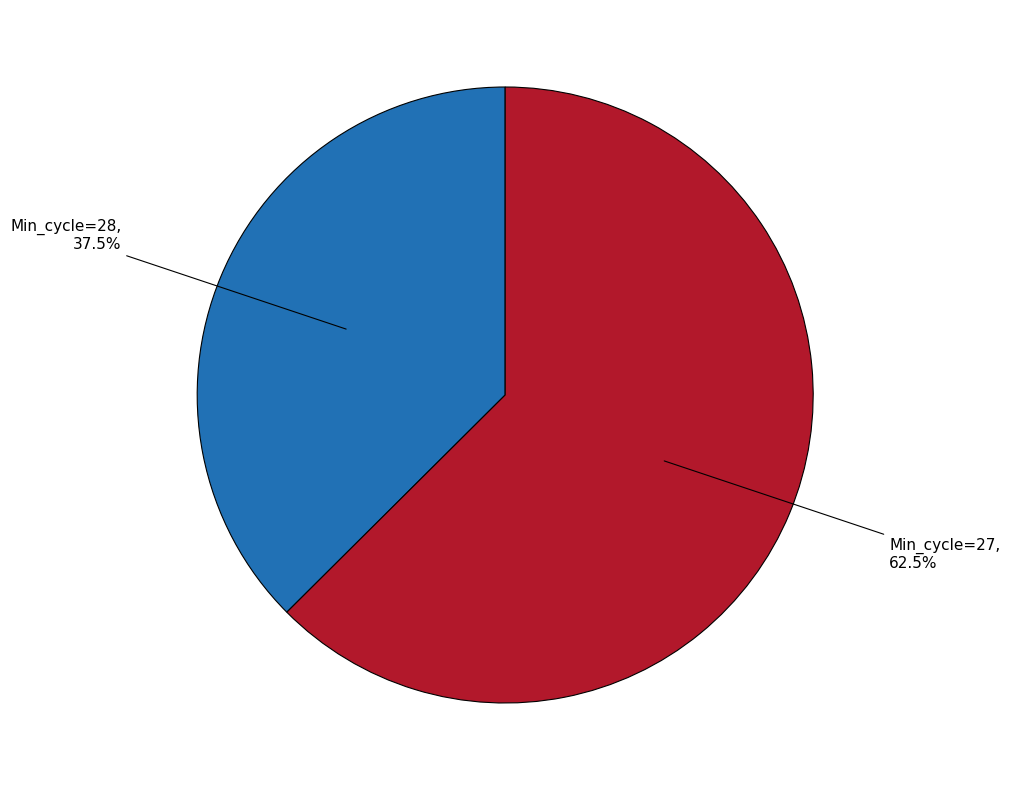

Approximately how many times larger is the value at Min_cycle=27, 62.5% compared to Min_cycle=28, 37.5%?

1.7